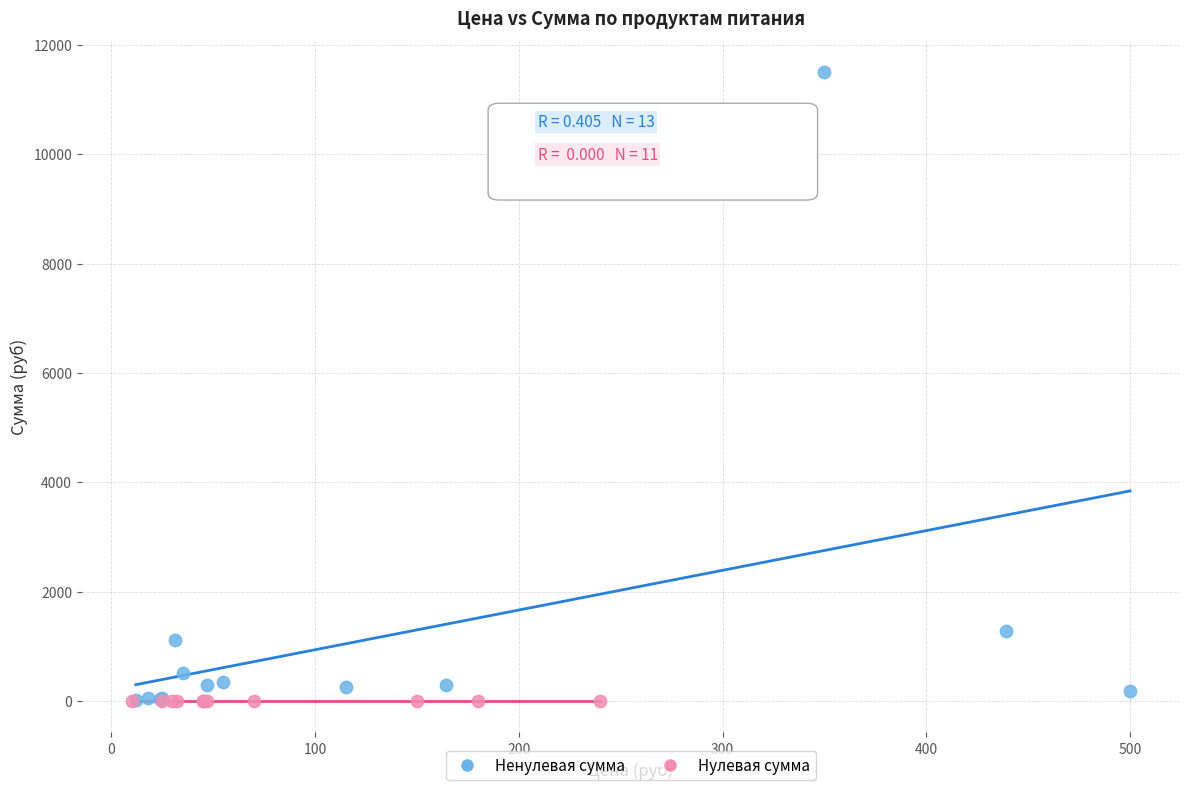

Which series contains the highest Y value?

Ненулевая сумма